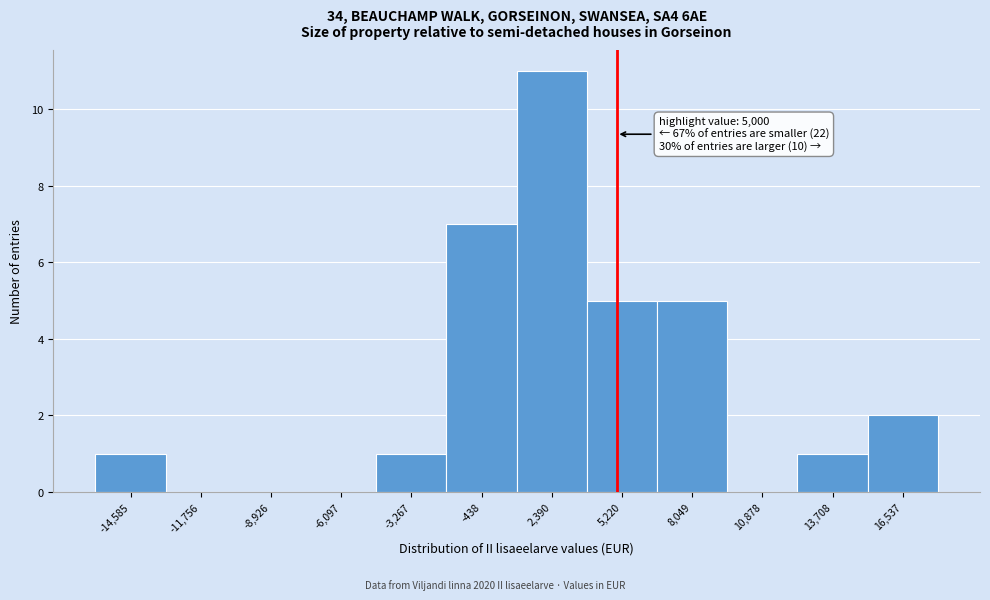

Over which range of the x-axis is the bar tallest?

1000 to 4000